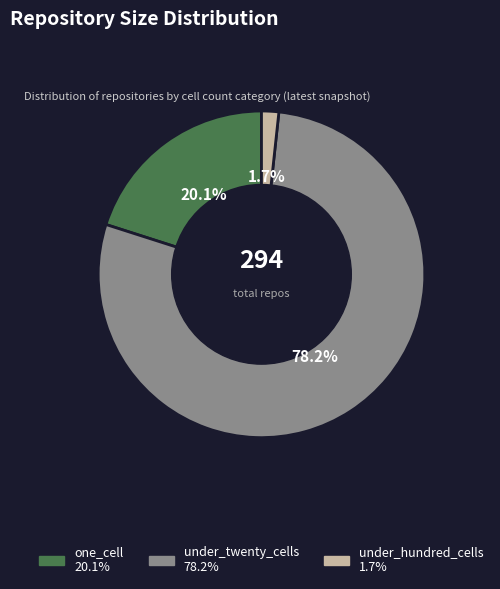

Which slice is the smallest?

under_hundred_cells